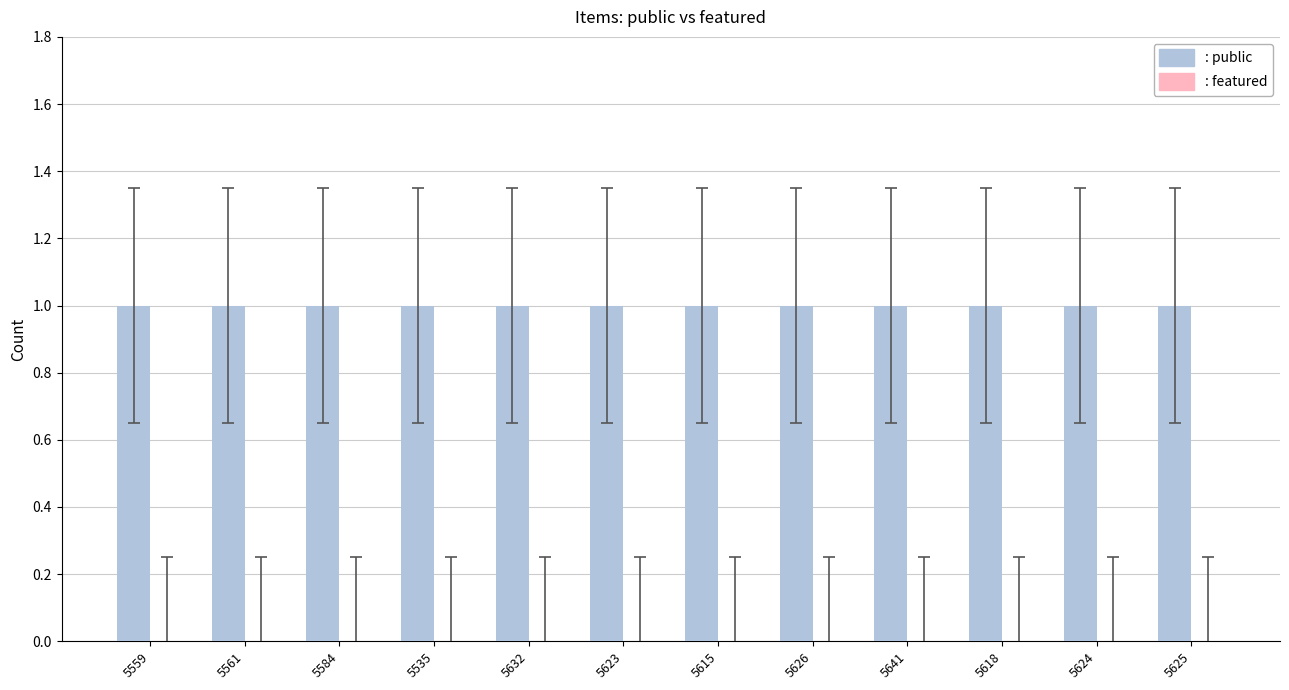

Between 5535 and 5624, which is larger?

5535